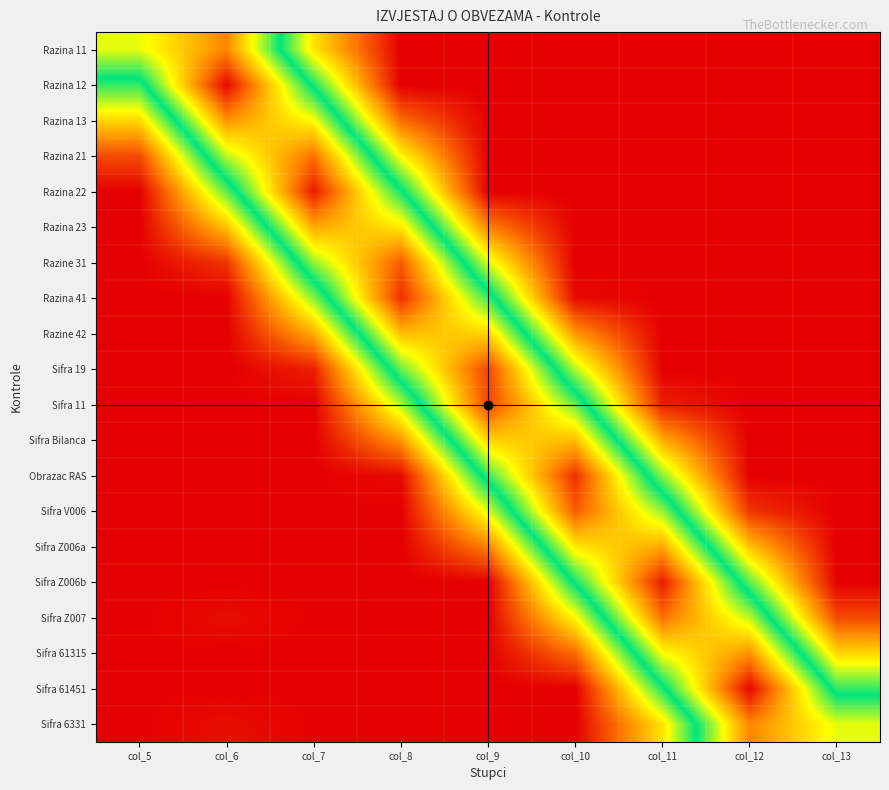

List the series in order of their peak value, highest first.

Razina 12, Sifra 61451, Sifra Z006b, Razina 22, Razina 41, Obrazac RAS, Sifra 19, Sifra 11, Razine 31, Sifra V006, Razina 21, Sifra Z007, Sifra 6331, Razina 11, Razina 13, Sifra 61315, Sifra Z006a, Razina 23, Sifra Bilanca, Razine 42